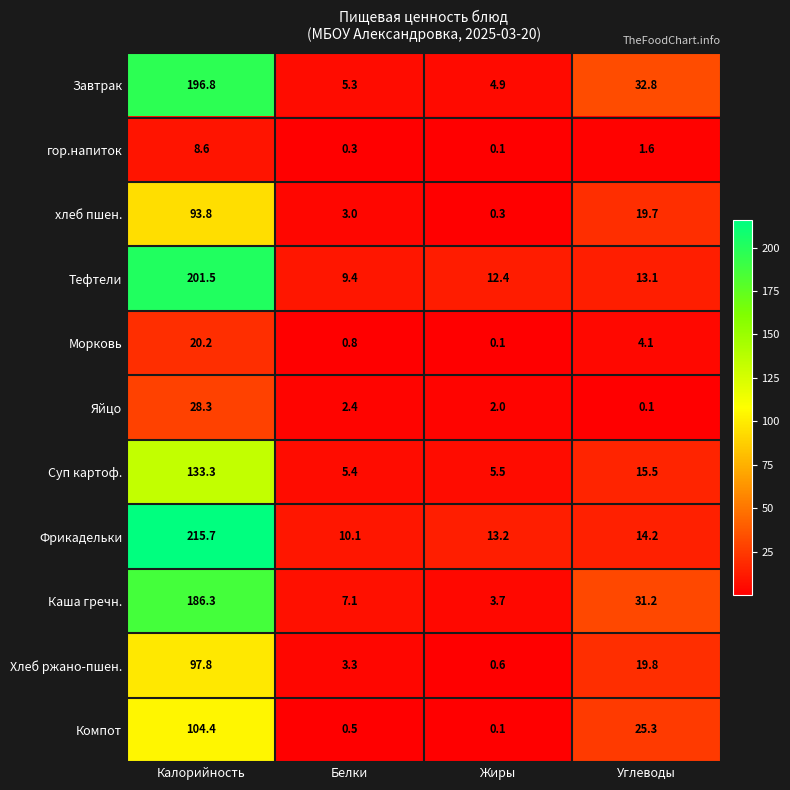

Rank the series by their maximum value, from highest to lowest.

Фрикадельки, Тефтели, Завтрак, Каша гречн., Суп картоф., Компот, Хлеб ржано-пшен., хлеб пшен., Яйцо, Морковь, гор.напиток